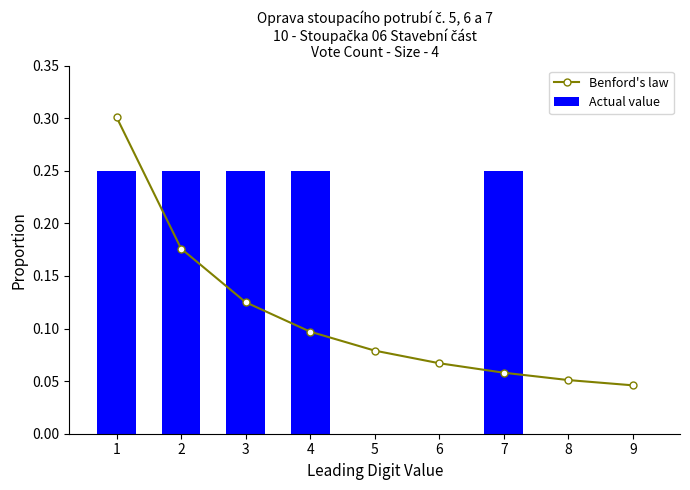

At which label does Actual value reach its peak?

1